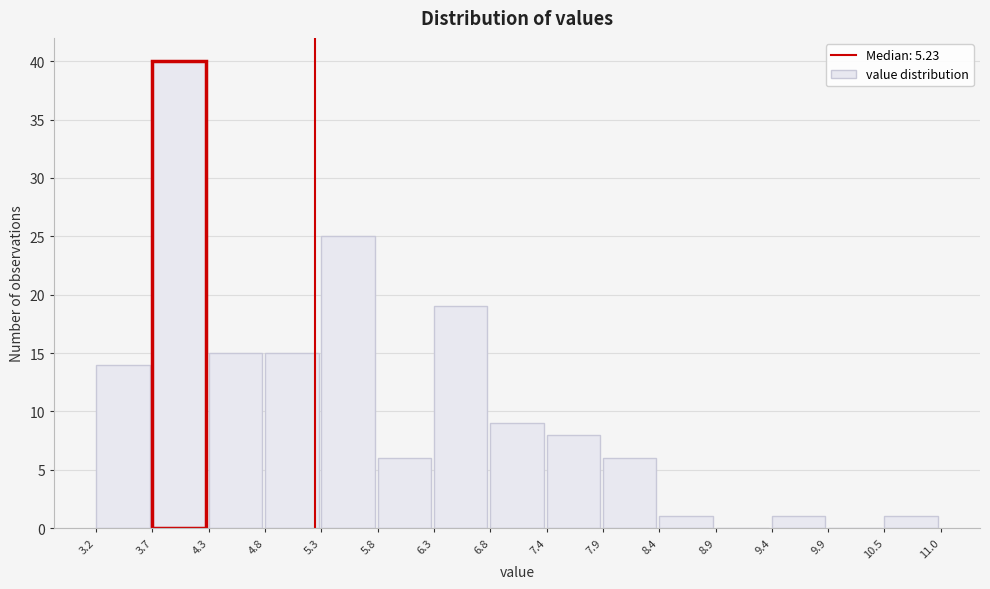

How tall is the bar that spans 5.8 to 6.3 on the x-axis? The values are not printed on the chart, so give them approximately, as read against the axis.

6